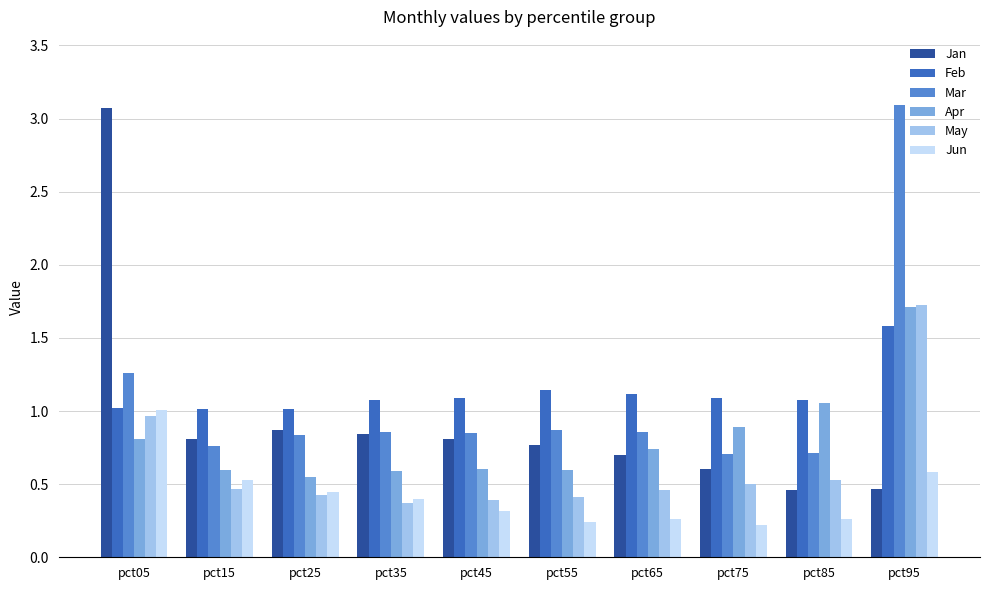

The Feb series shows 1.1 at pct75. True or false?

True